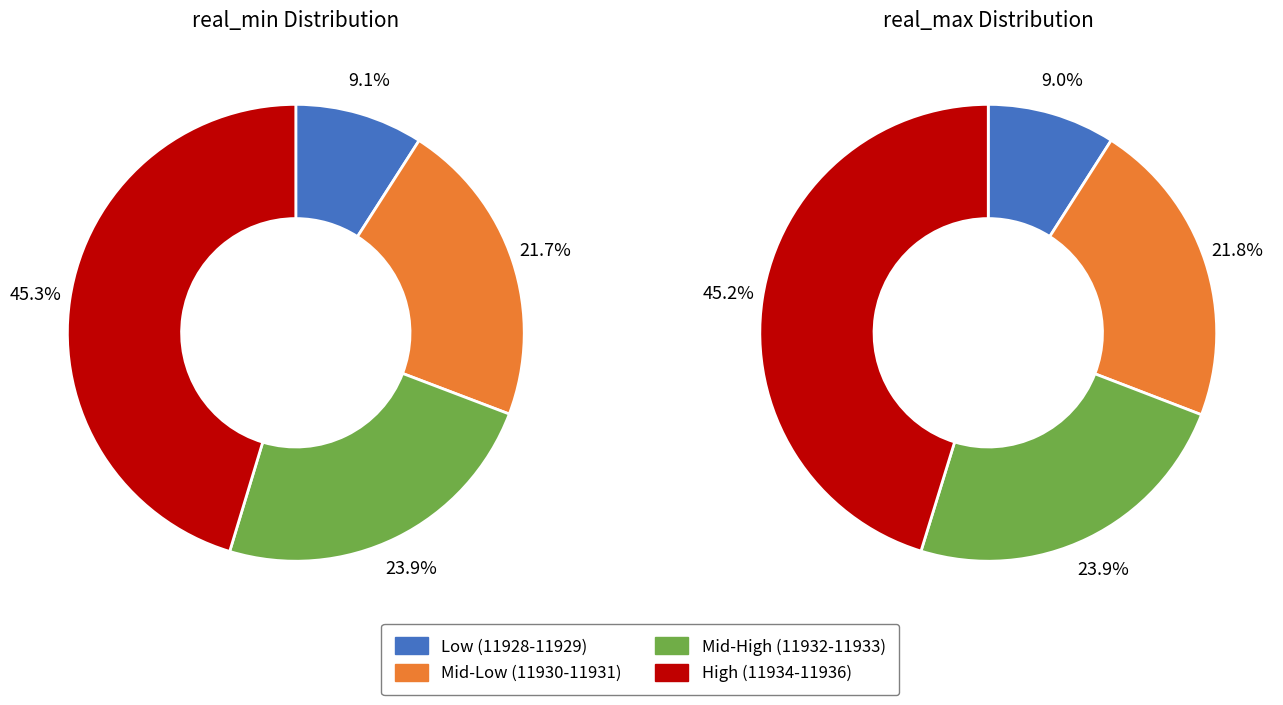

Between 11928 and 11932, which is larger?

11932